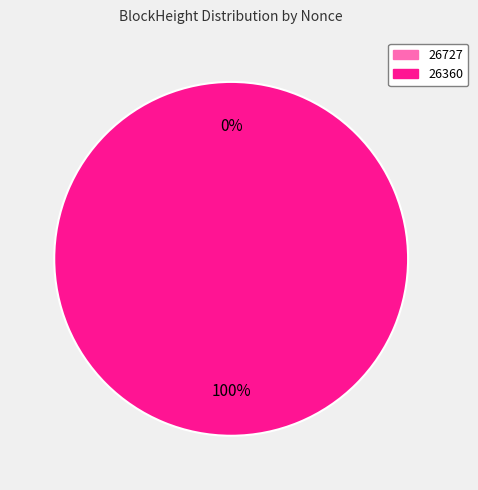

To the nearest percent, what is the difference between the 26727 and 26360 slice percentages?

100%